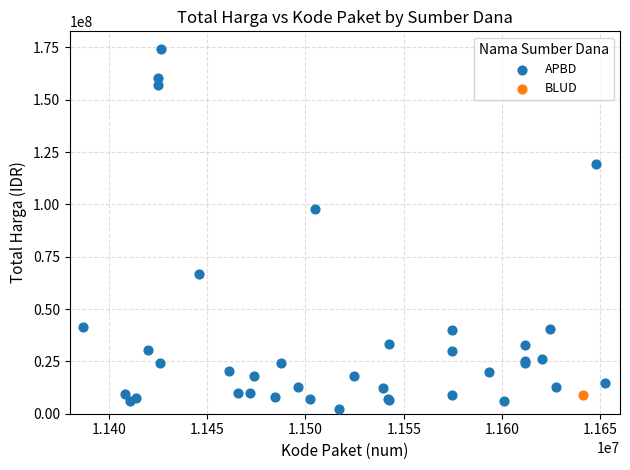

What are all the series names shown in the legend?

APBD, BLUD